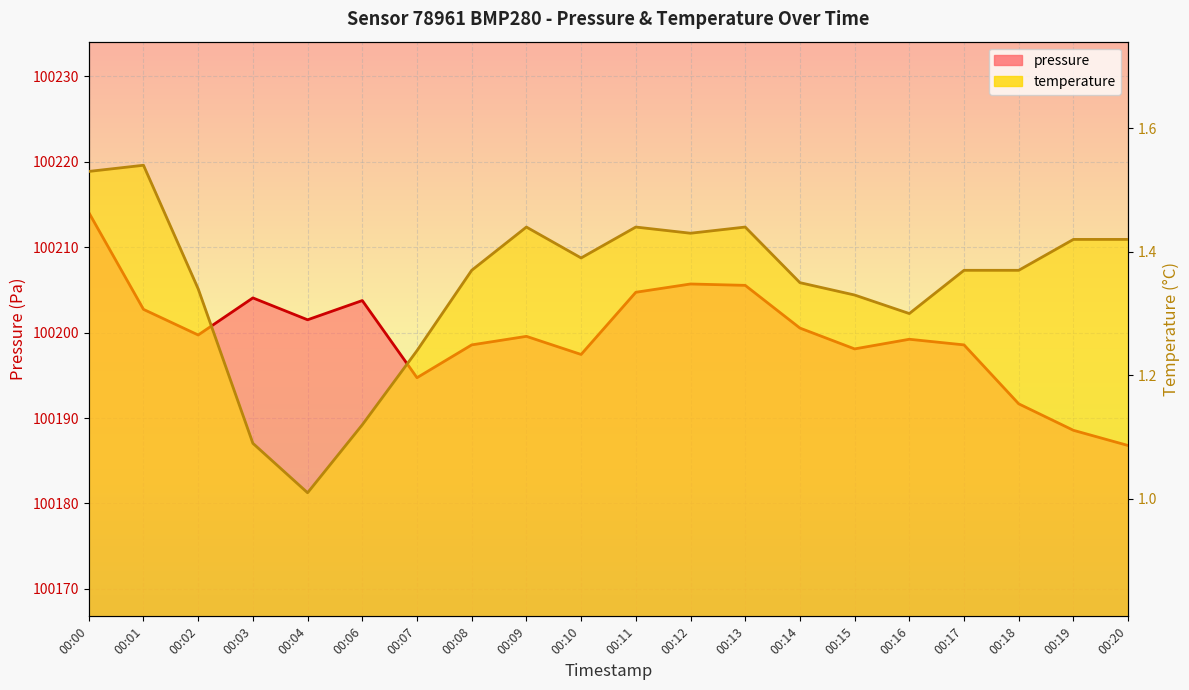

Which series has the largest range (max minus min)?

pressure